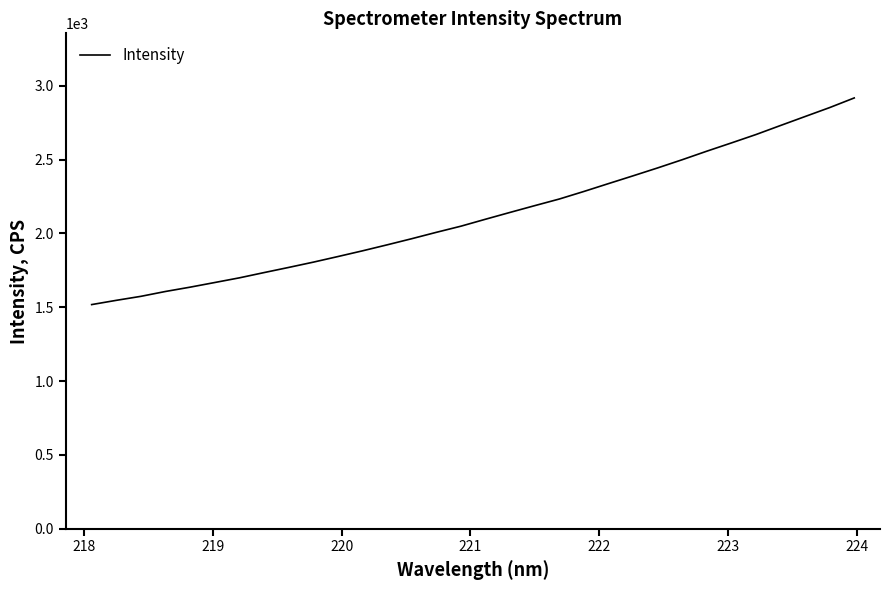

What is the difference between the maximum and minimum values?

1399.8